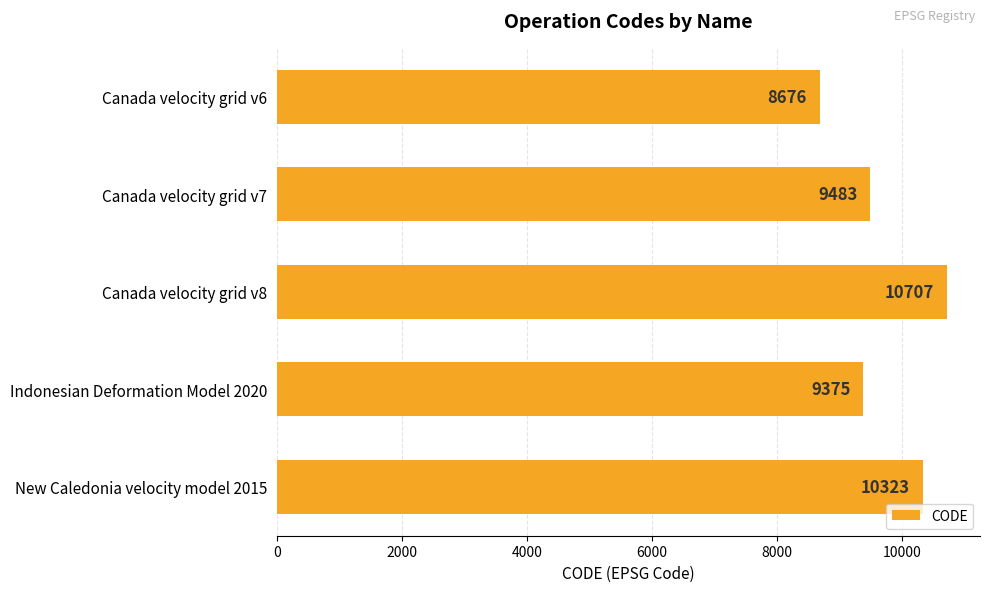

Reading bottom to top, transcribe all the data shown in this chart.

New Caledonia velocity model 2015=10323	Indonesian Deformation Model 2020=9375	Canada velocity grid v8=10707	Canada velocity grid v7=9483	Canada velocity grid v6=8676